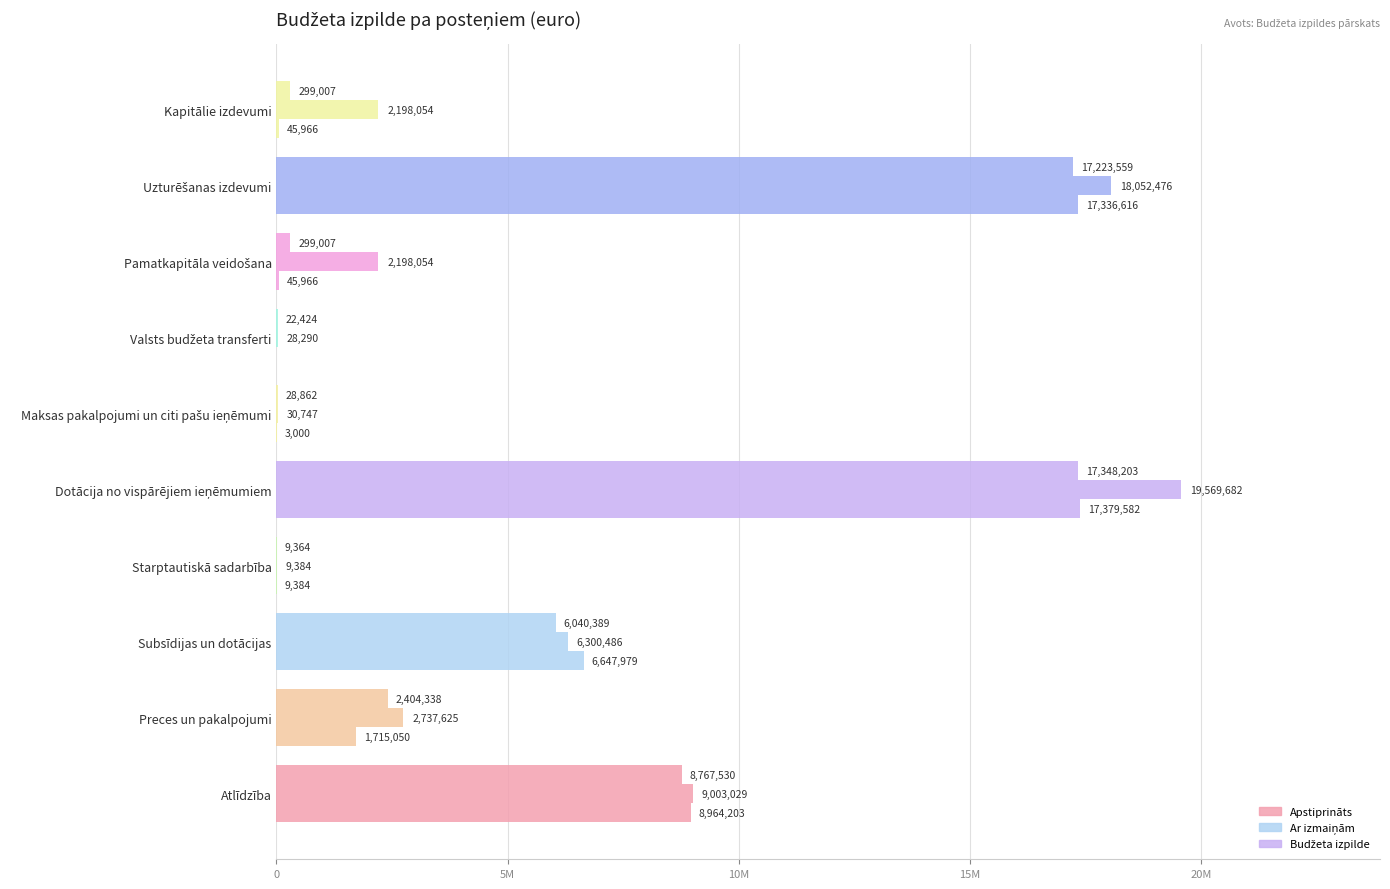

Does the chart contain any negative values?

No